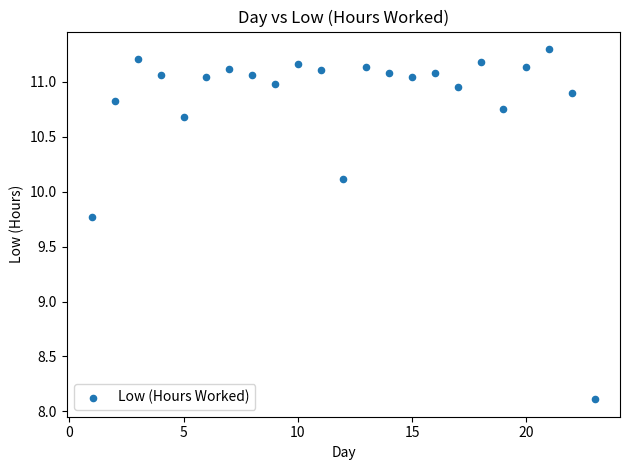

What is the range of Y values (max minus min)?

3.2